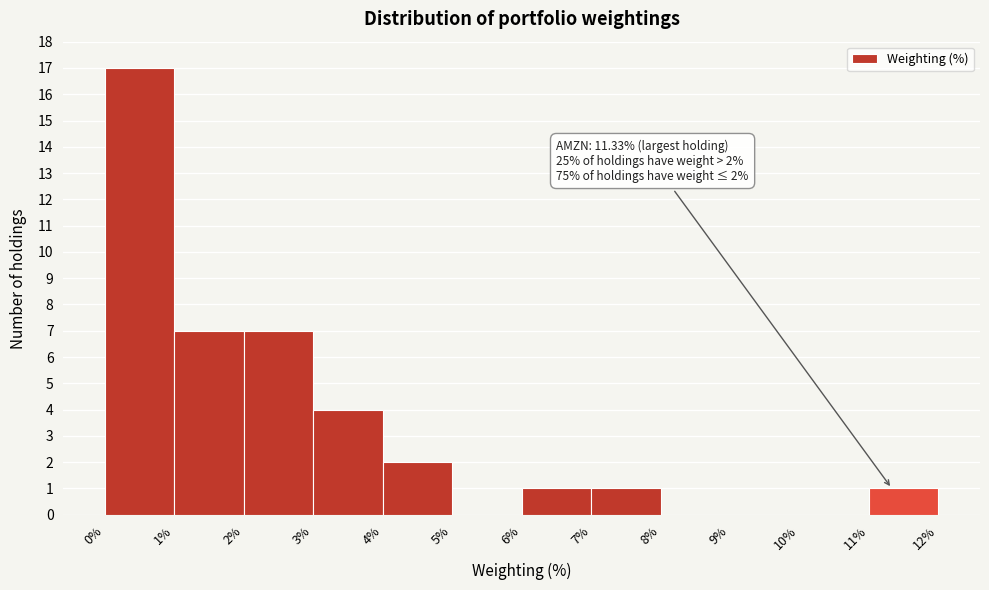

Which range on the x-axis has the tallest bar?

0% to 1%